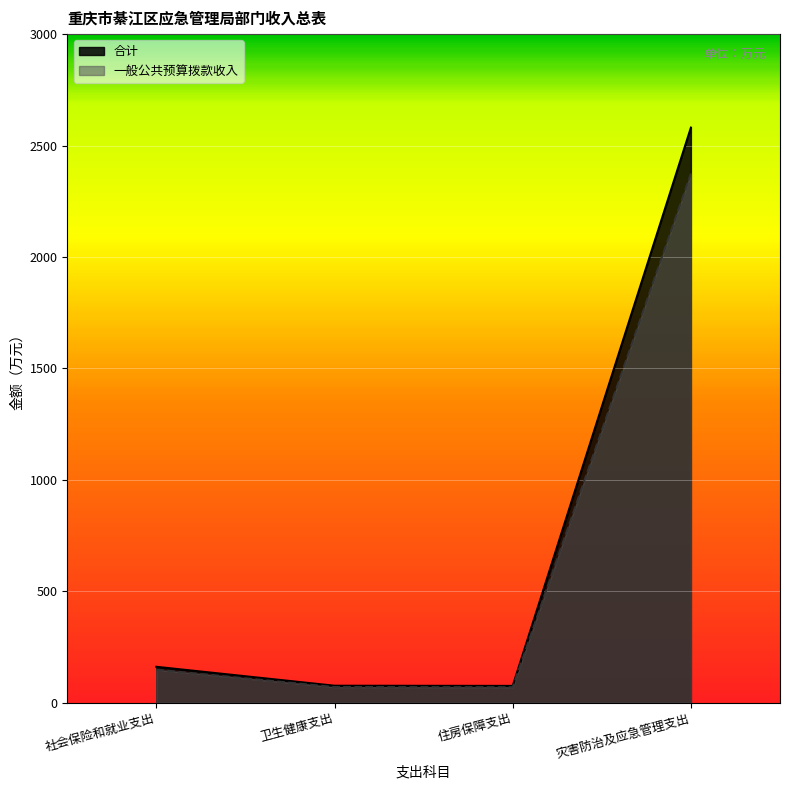

What are all the series names shown in the legend?

合计, 一般公共预算拨款收入